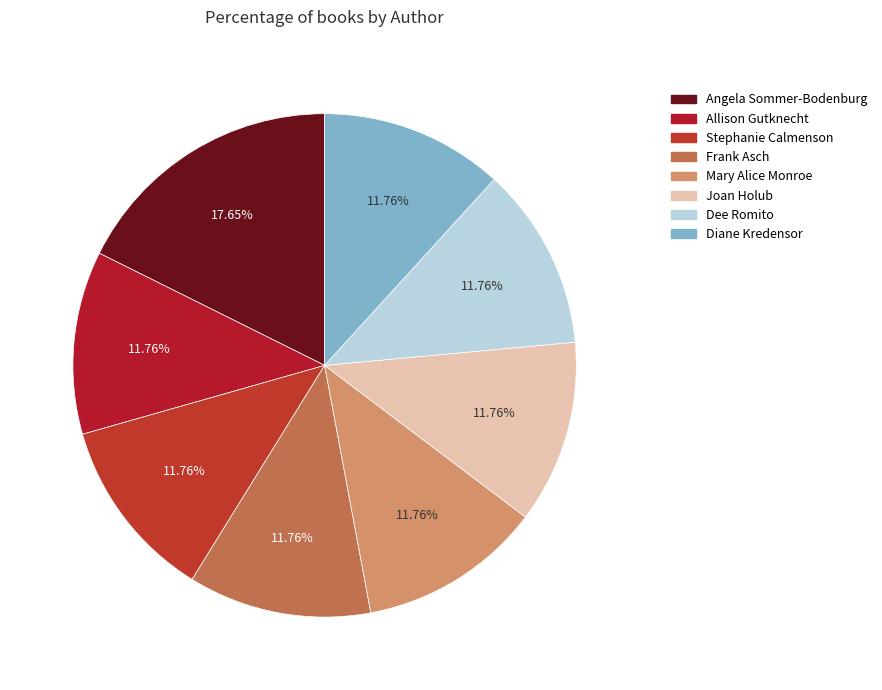

Is it true that Frank Asch is 12% of the pie?

True